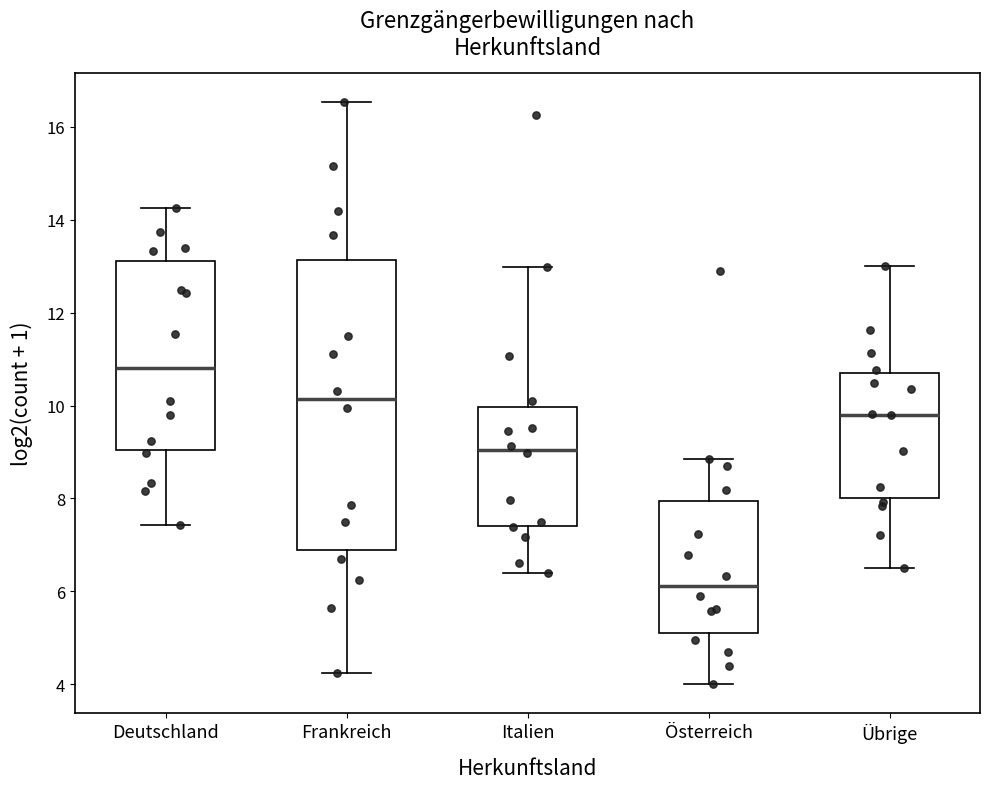

Where does the median line of the box for Italien sit on the y-axis? The values are not printed on the chart, so give them approximately, as read against the axis.

9.0